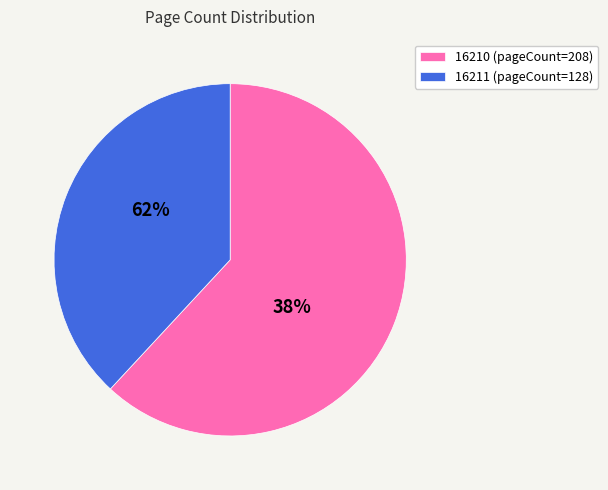

What percentage is the 16210 slice, to the nearest percent?

62%